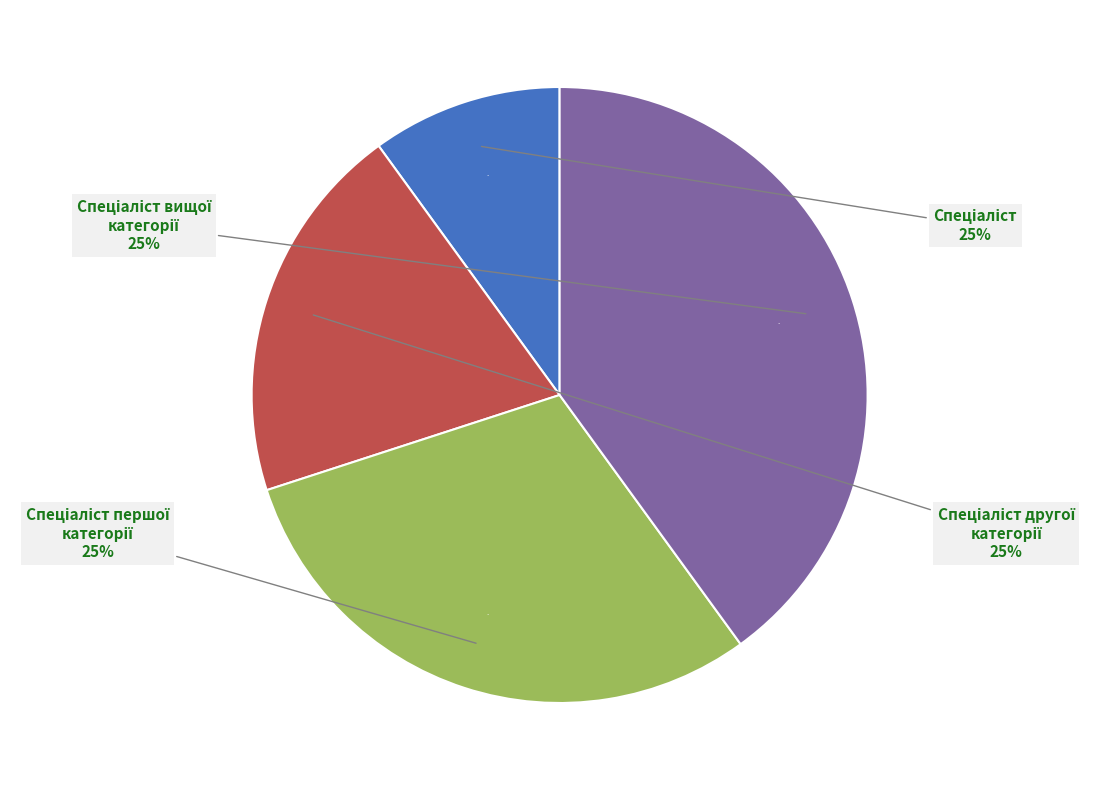

Which slice is the smallest?

Спеціаліст